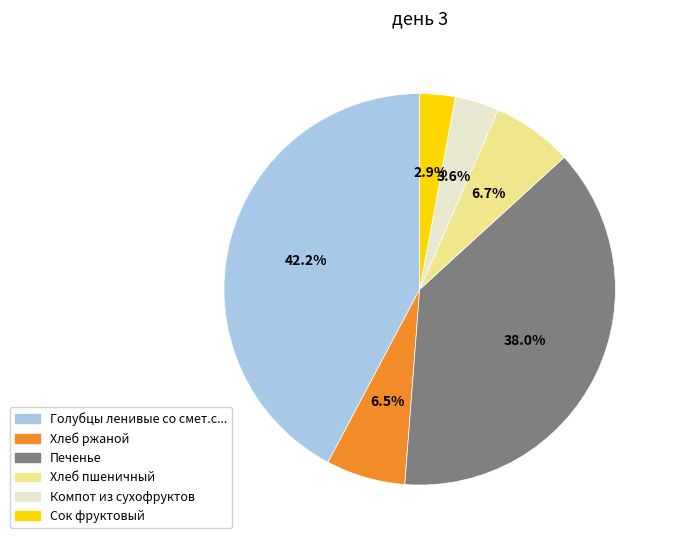

Is there any slice that represents more than half of the pie?

No